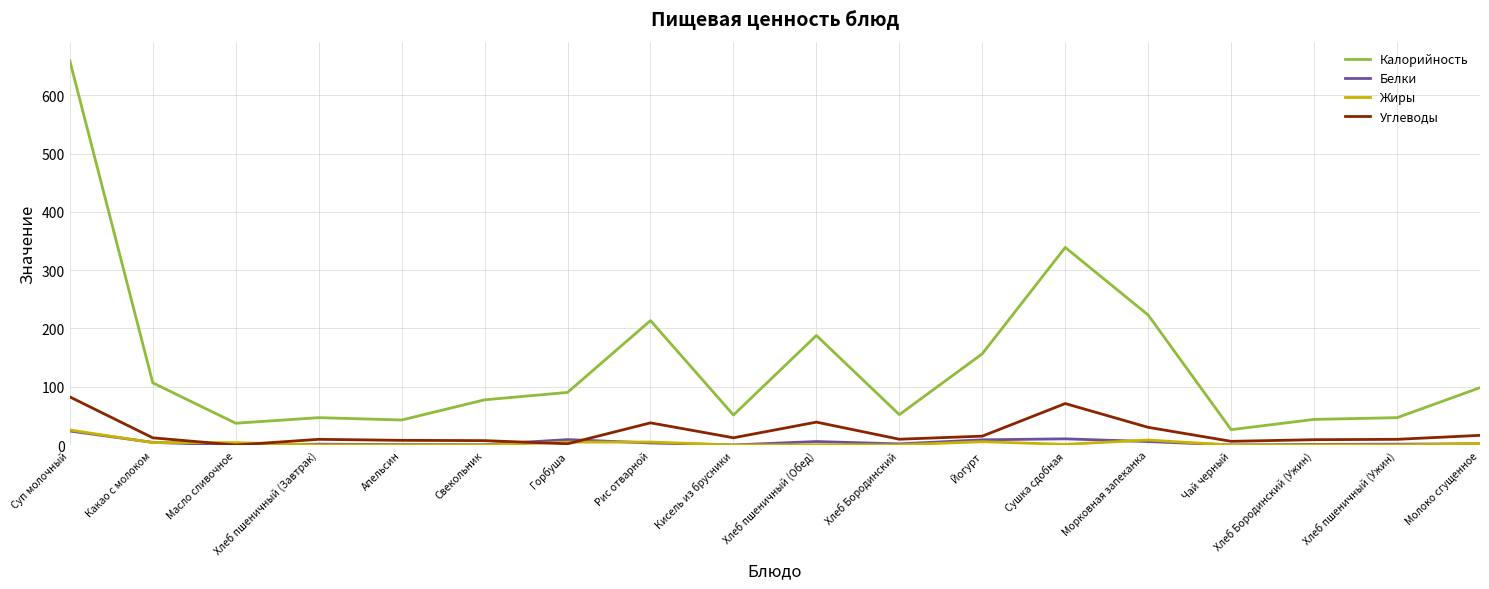

True or false: Калорийность and Жиры intersect in this chart.

False